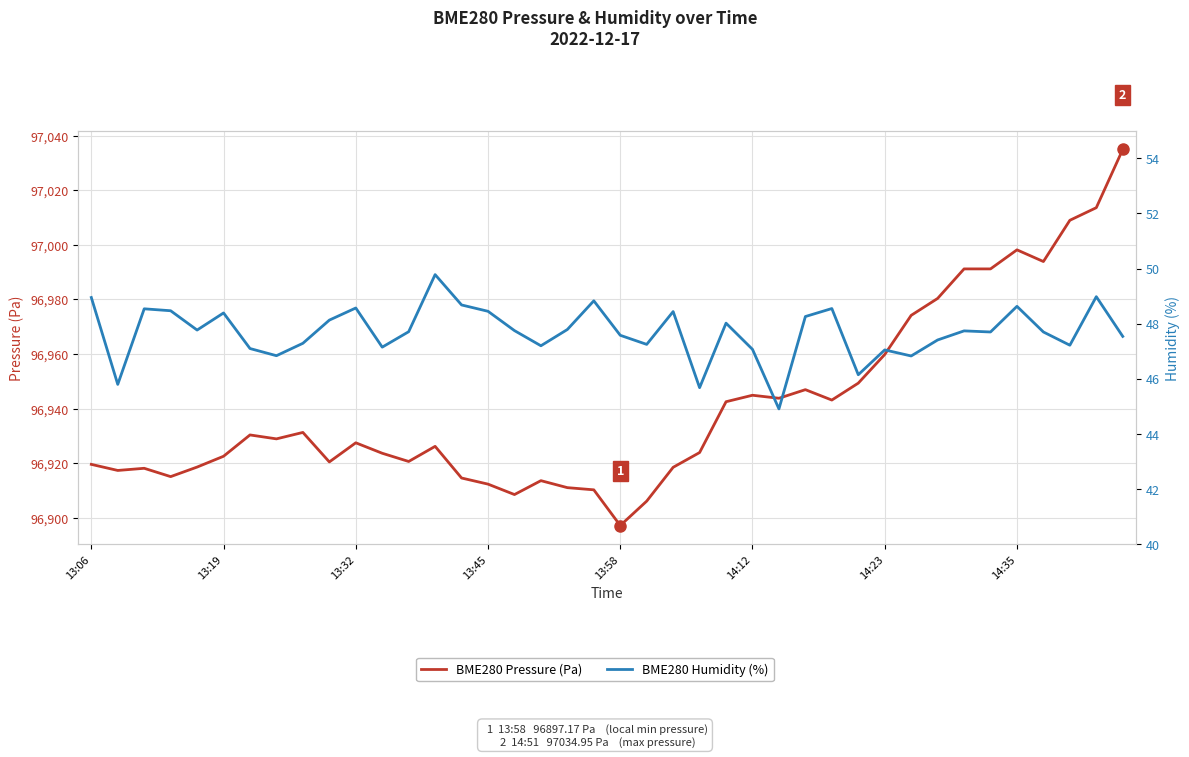

Which series has the largest total across all categories?

BME280 Pressure (Pa)